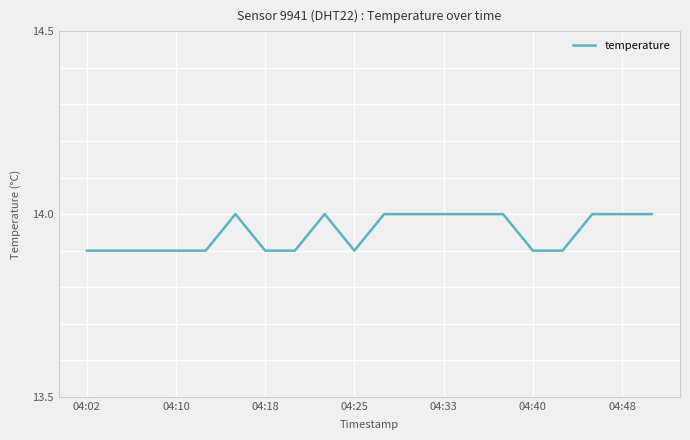

What is the greatest value displayed?

14.0